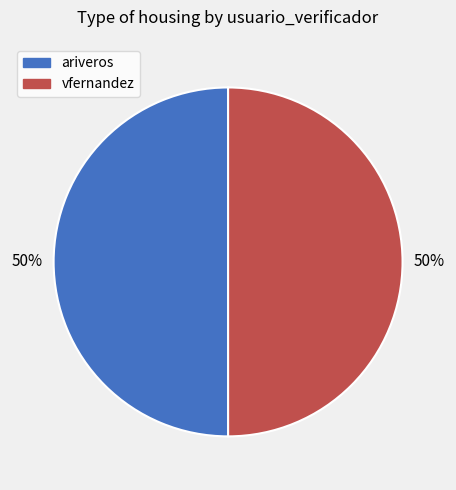

What percentage is the vfernandez slice, to the nearest percent?

50%